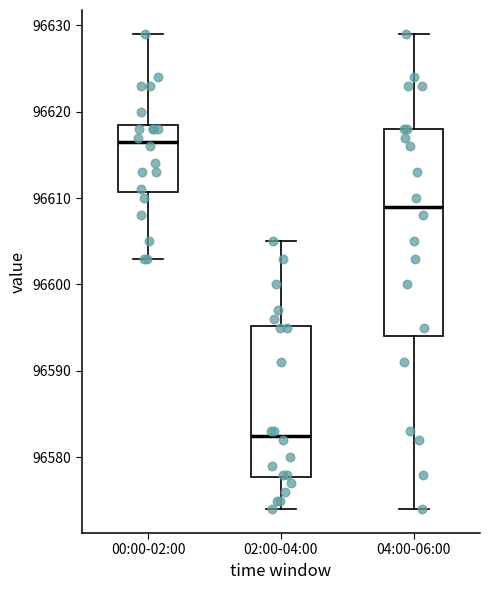

Reading left to right, read every box against the y-axis: the position of its median line, the range the box covers, and the ends of its whiskers. The values are not printed on the chart, so give them approximately, as read against the axis.

00:00-02:00: median 96617, box 96611 to 96619, whiskers 96603 to 96629
02:00-04:00: median 96583, box 96578 to 96595, whiskers 96574 to 96605
04:00-06:00: median 96609, box 96594 to 96618, whiskers 96574 to 96629